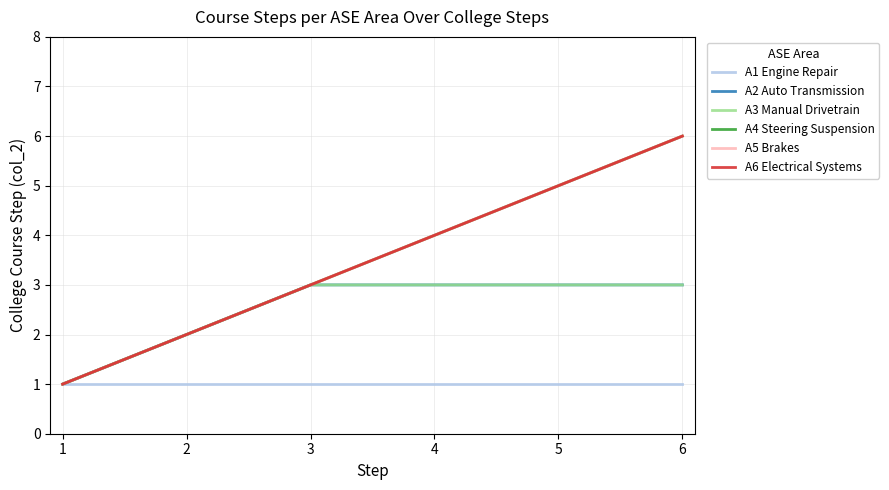

Does the chart display data point markers on the line(s)?

No